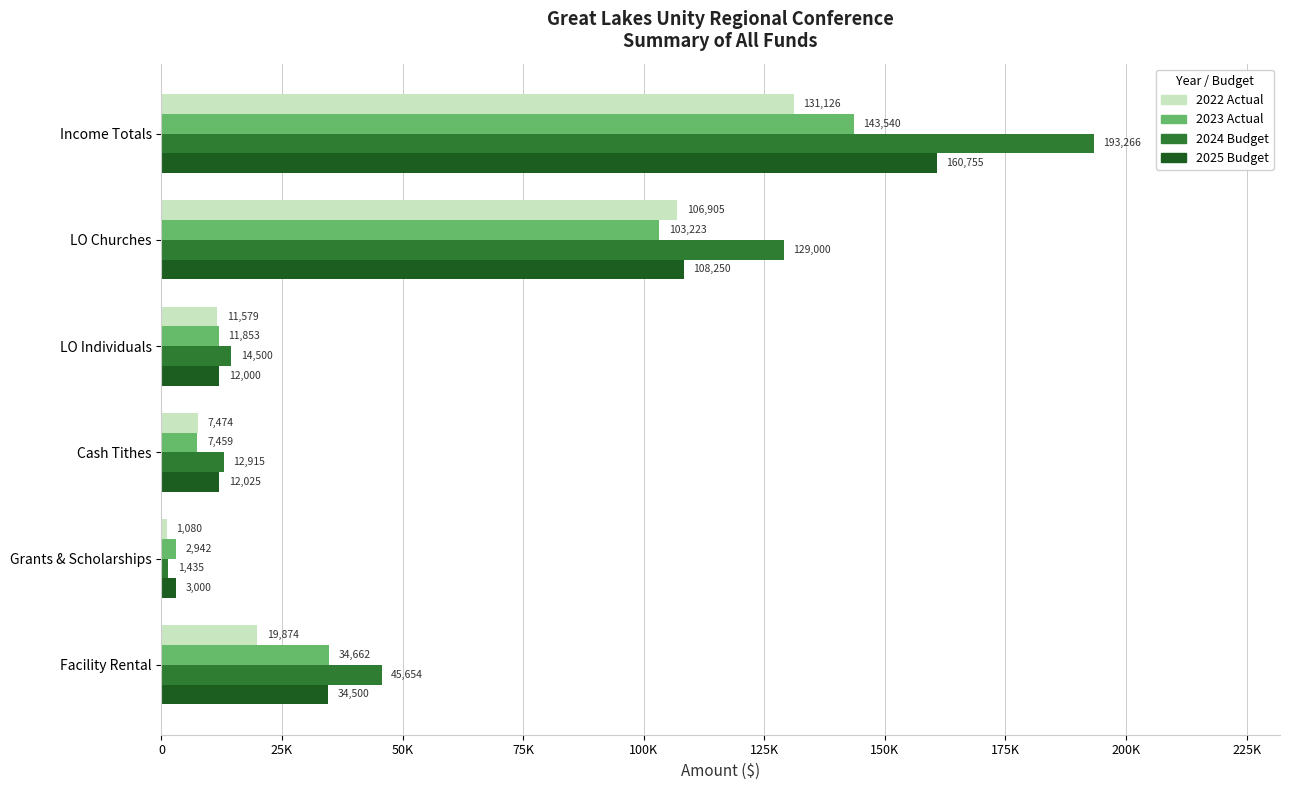

Reading right to left, what are all the values shown in this chart?

2022 Actual: 19874	1080	7474	11579	106905	131126
2023 Actual: 34662	2942	7459	11853	103223	143540
2024 Budget: 45654	1435	12915	14500	129000	193266
2025 Budget: 34500	3000	12025	12000	108250	160755